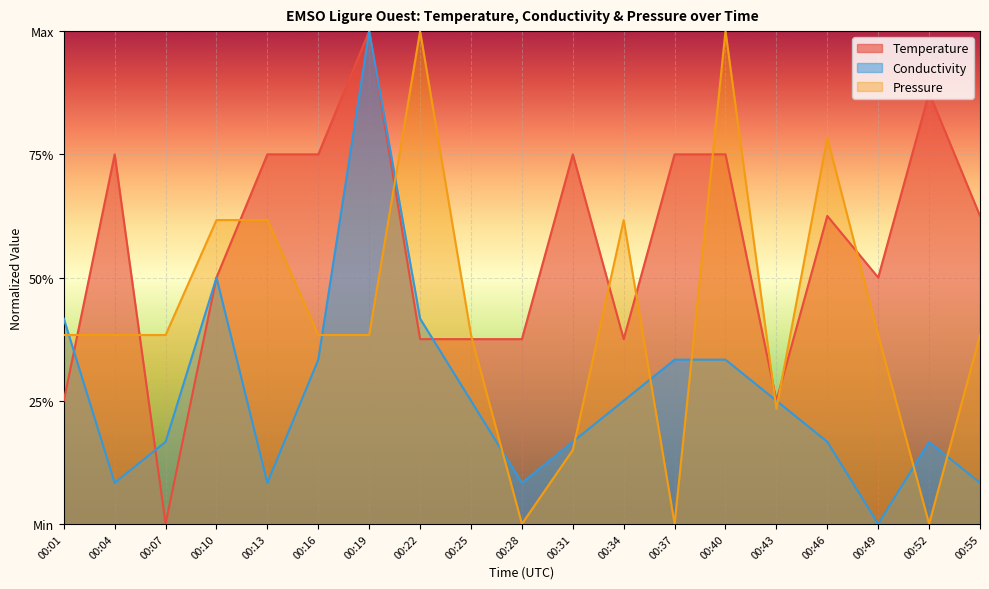

Is it true that Conductivity equals 0.1 at 00:04?

True